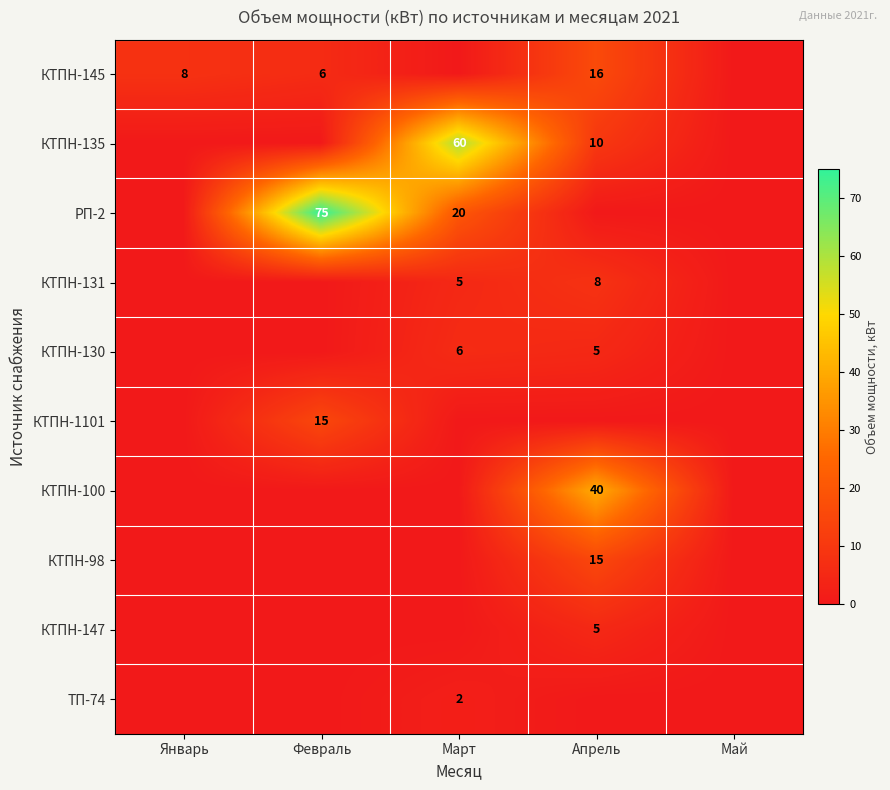

The КТПН-98 series shows 15 at Апрель. True or false?

True